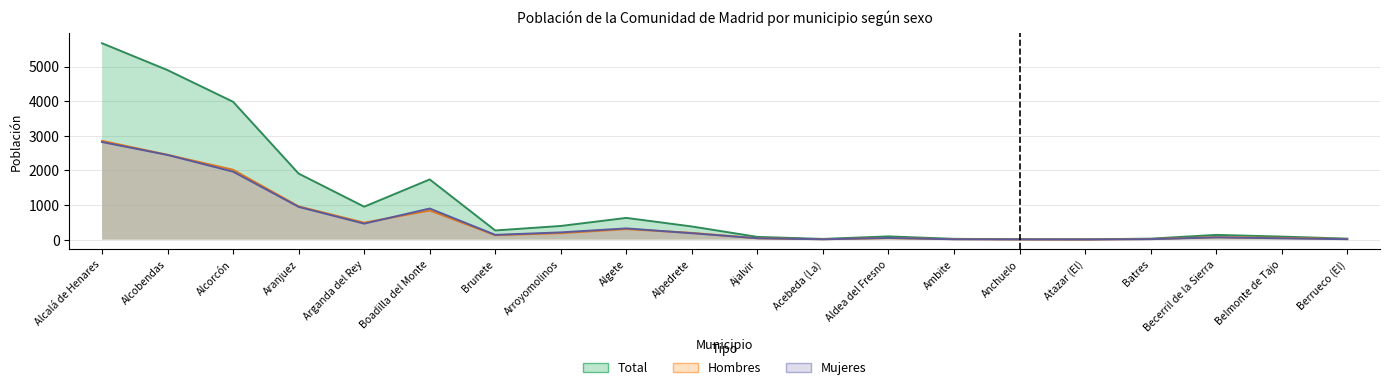

What is the label of the 9th point from the right?

Acebeda (La)